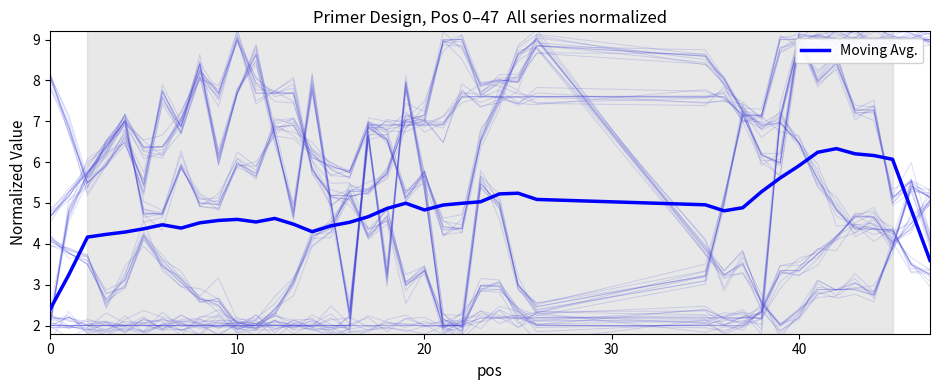

What is the lowest value of the Moving Avg. series?

2.4